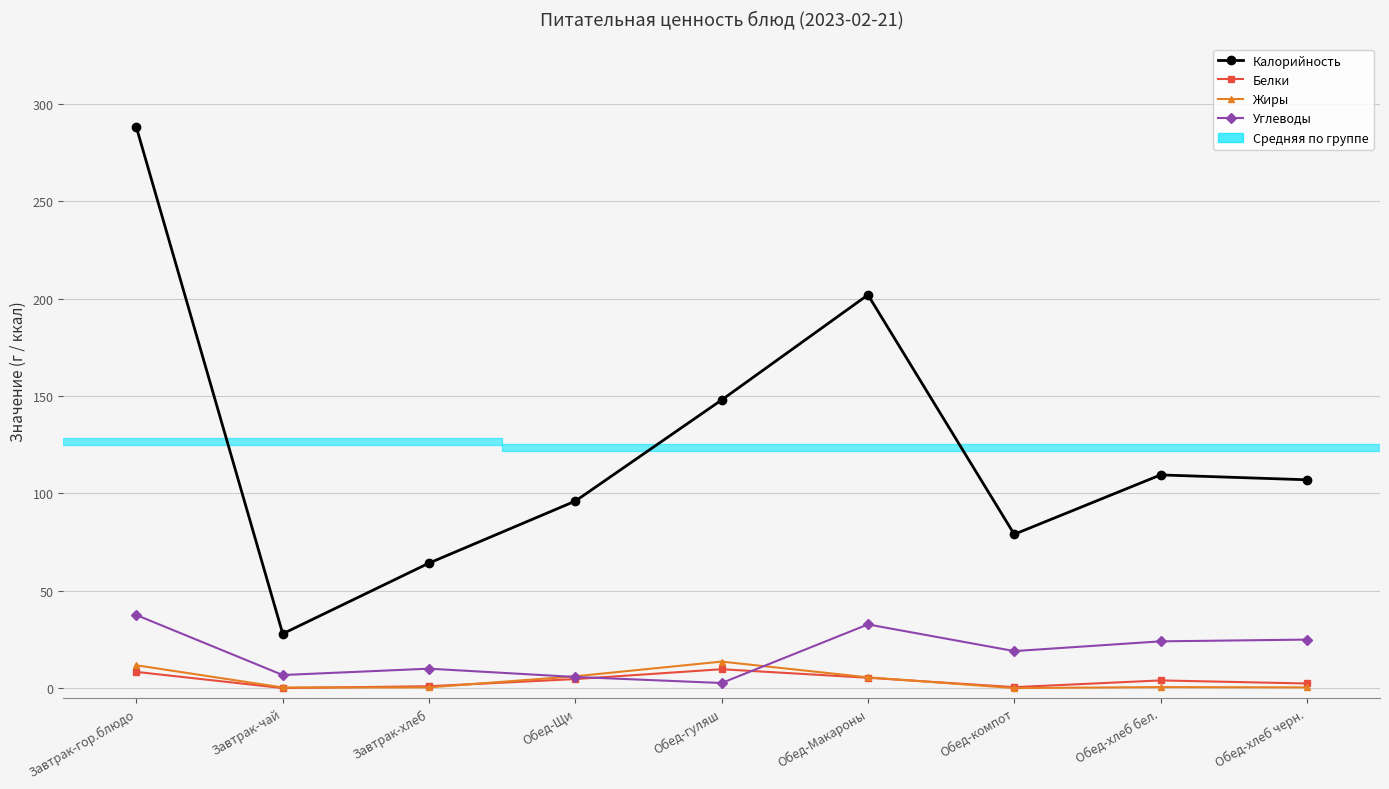

What position from the right is Обед-гуляш?

5